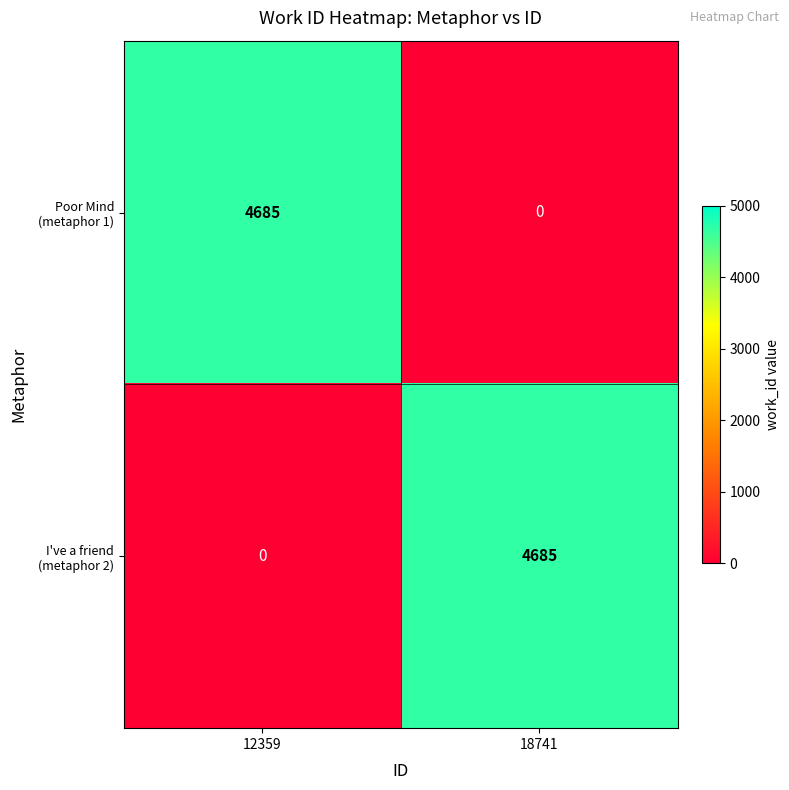

The Poor Mind (metaphor 1) series shows 4685 at 12359. True or false?

True